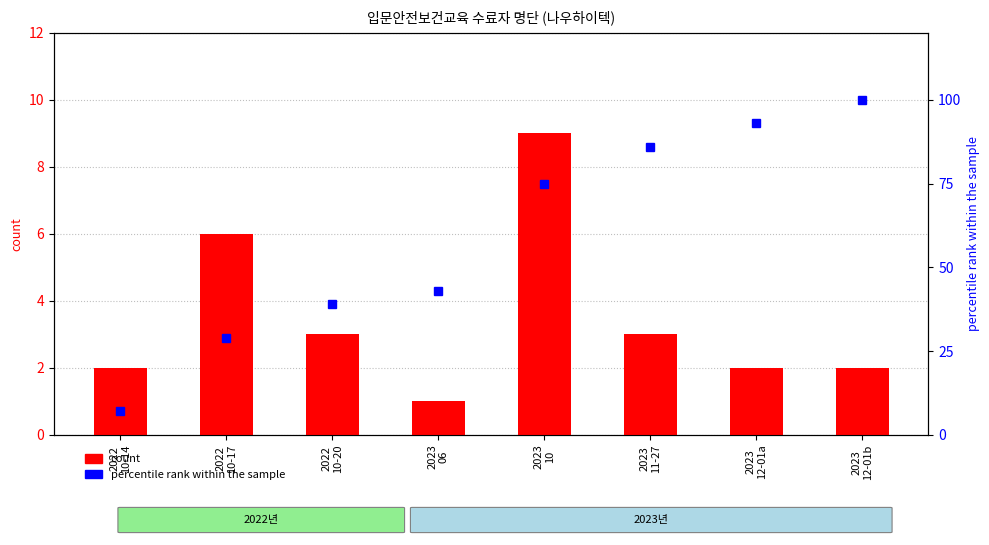

What is the maximum value for percentile rank within the sample?

100